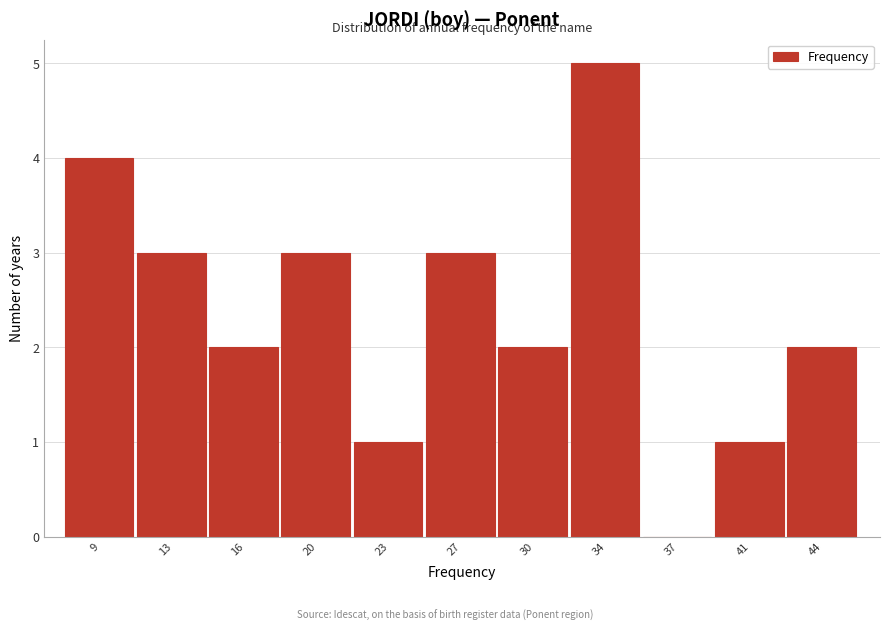

Reading left to right, what are all the values shown in this chart?

9=4	13=3	16=2	20=3	23=1	27=3	30=2	34=5	37=0	41=1	44=2